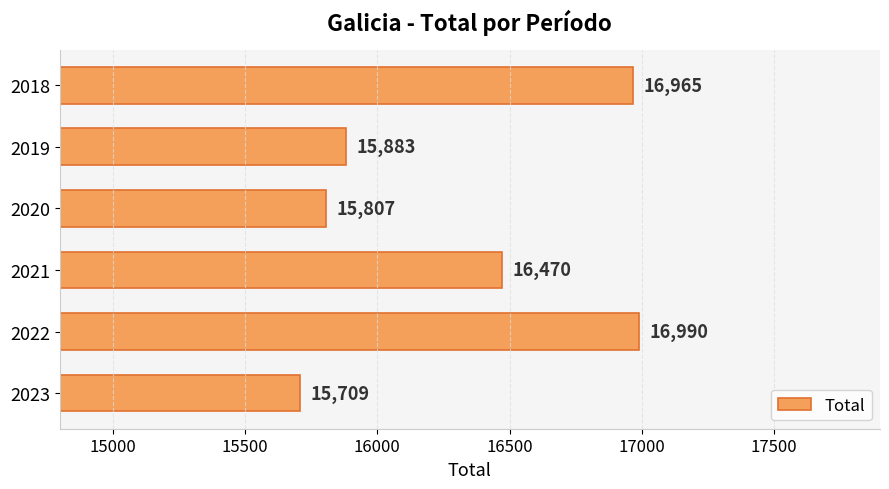

Rank the categories by value from lowest to highest.

2023, 2020, 2019, 2021, 2018, 2022